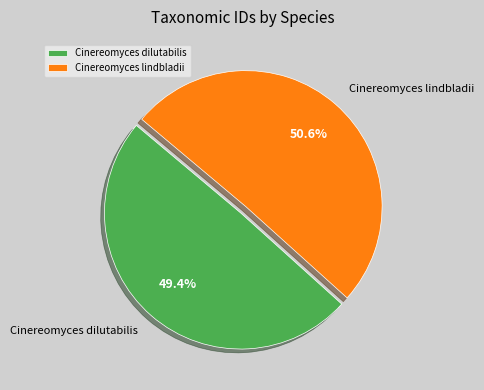

To the nearest percent, what is the difference between the largest and smallest slice percentages?

1%